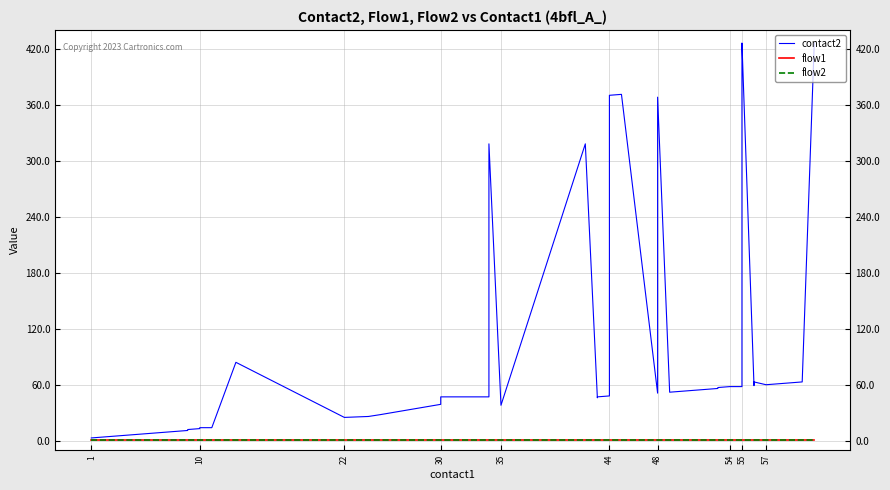

True or false: flow2 and flow1 intersect in this chart.

False